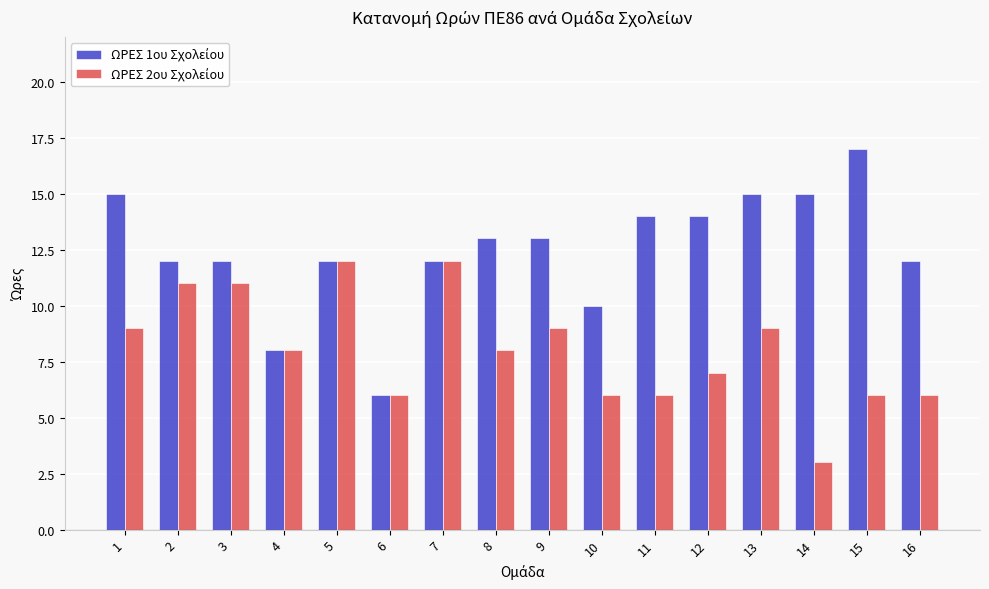

Which category has the highest value across all series?

15